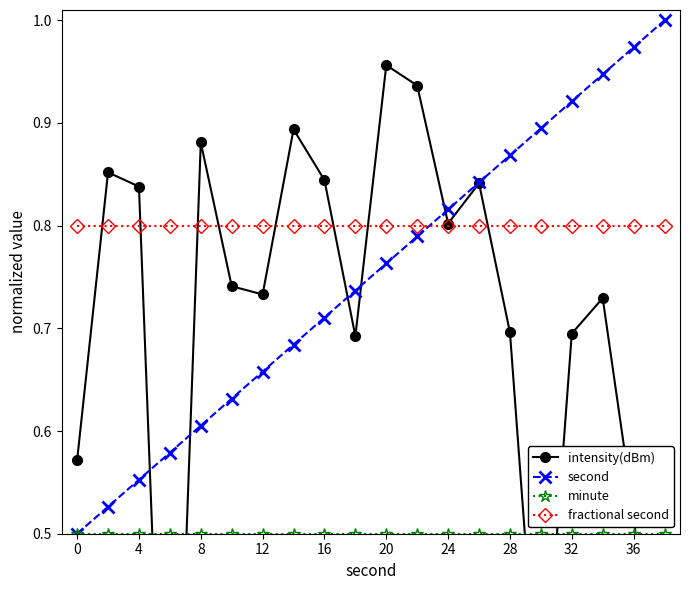

True or false: fractional second has a value of 0.8 at 32.

True